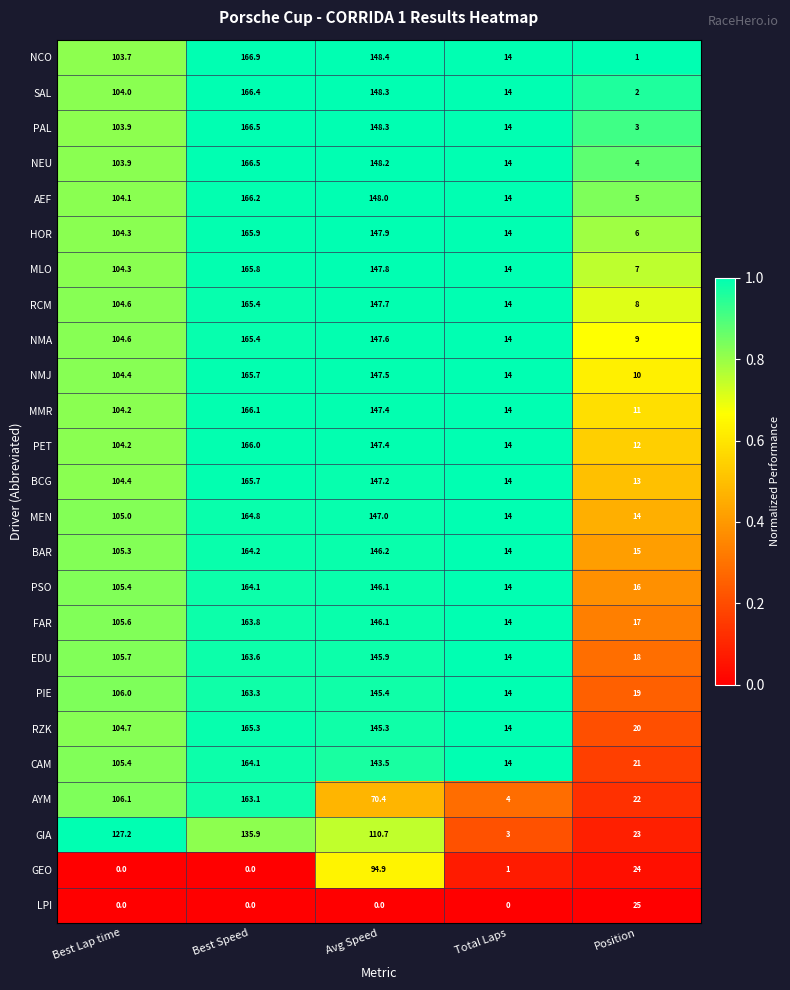

Between Avg Speed and Position, which series saw the biggest shift?

NCO